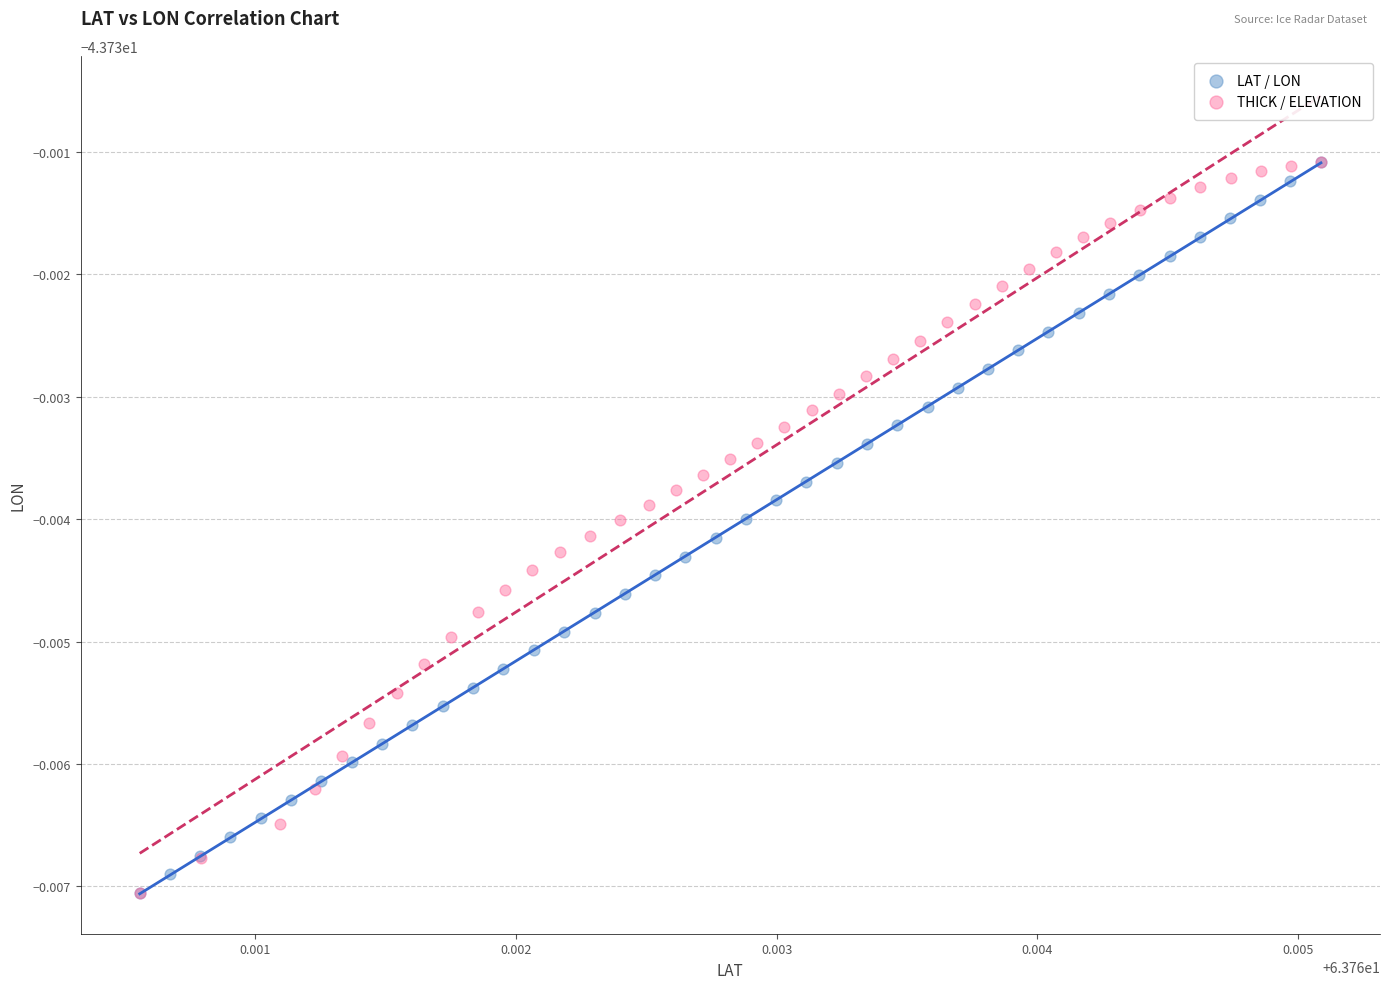

What are all the series names shown in the legend?

LAT / LON, THICK / ELEVATION